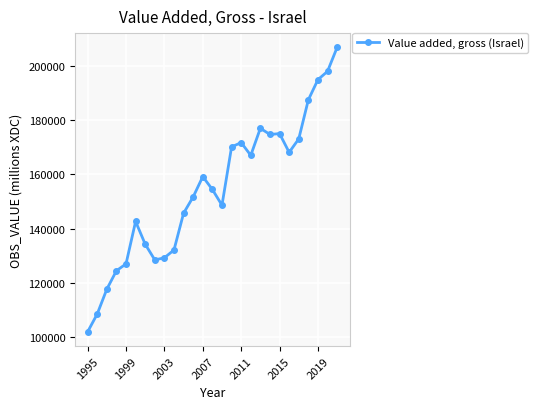

What is the value of the 11th point from the left?

145696